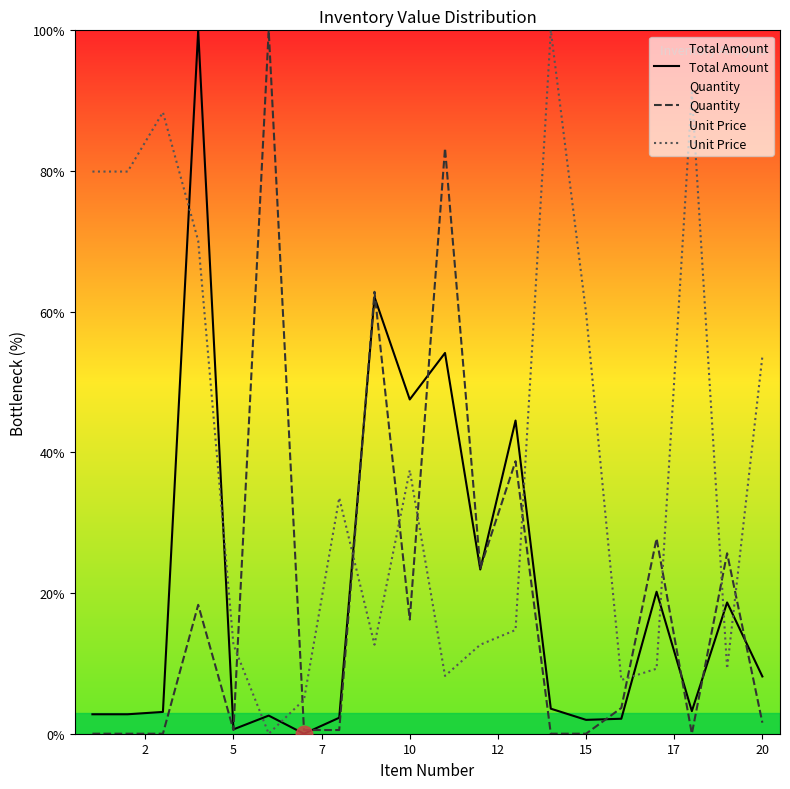

Which series has the largest total across all categories?

Unit Price